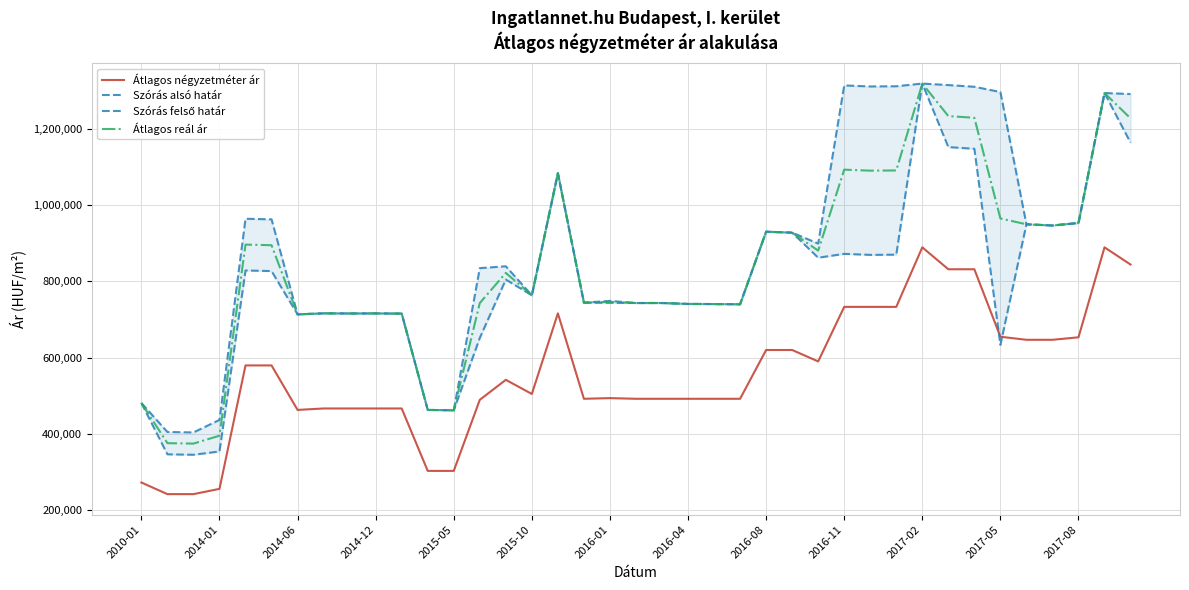

What is the lowest value of the Átlagos négyzetméter ár series?

242057